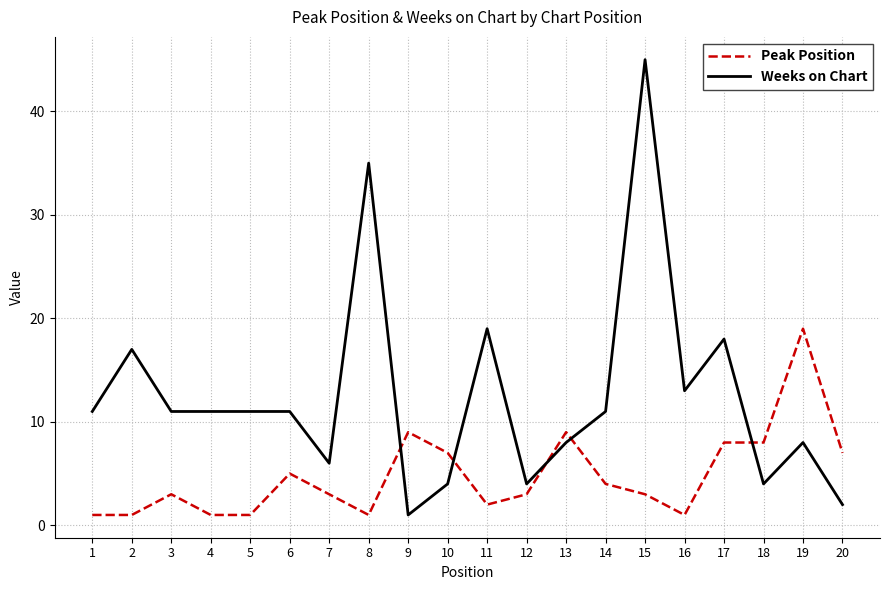

List the series in order of their peak value, highest first.

Weeks on Chart, Peak Position